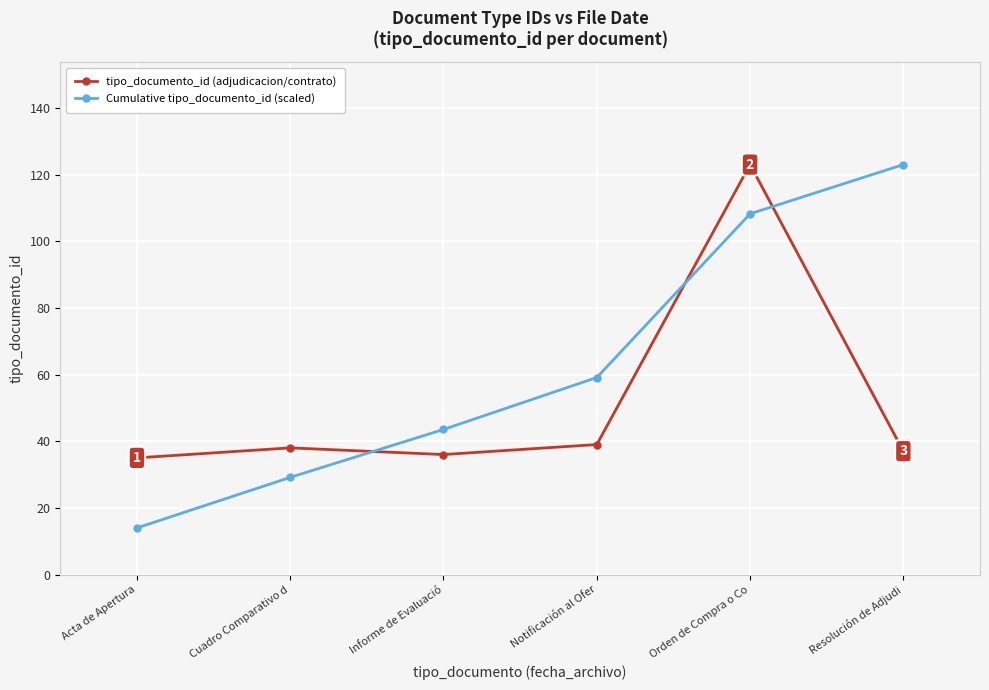

Which series has the widest spread of values?

Cumulative tipo_documento_id (scaled)